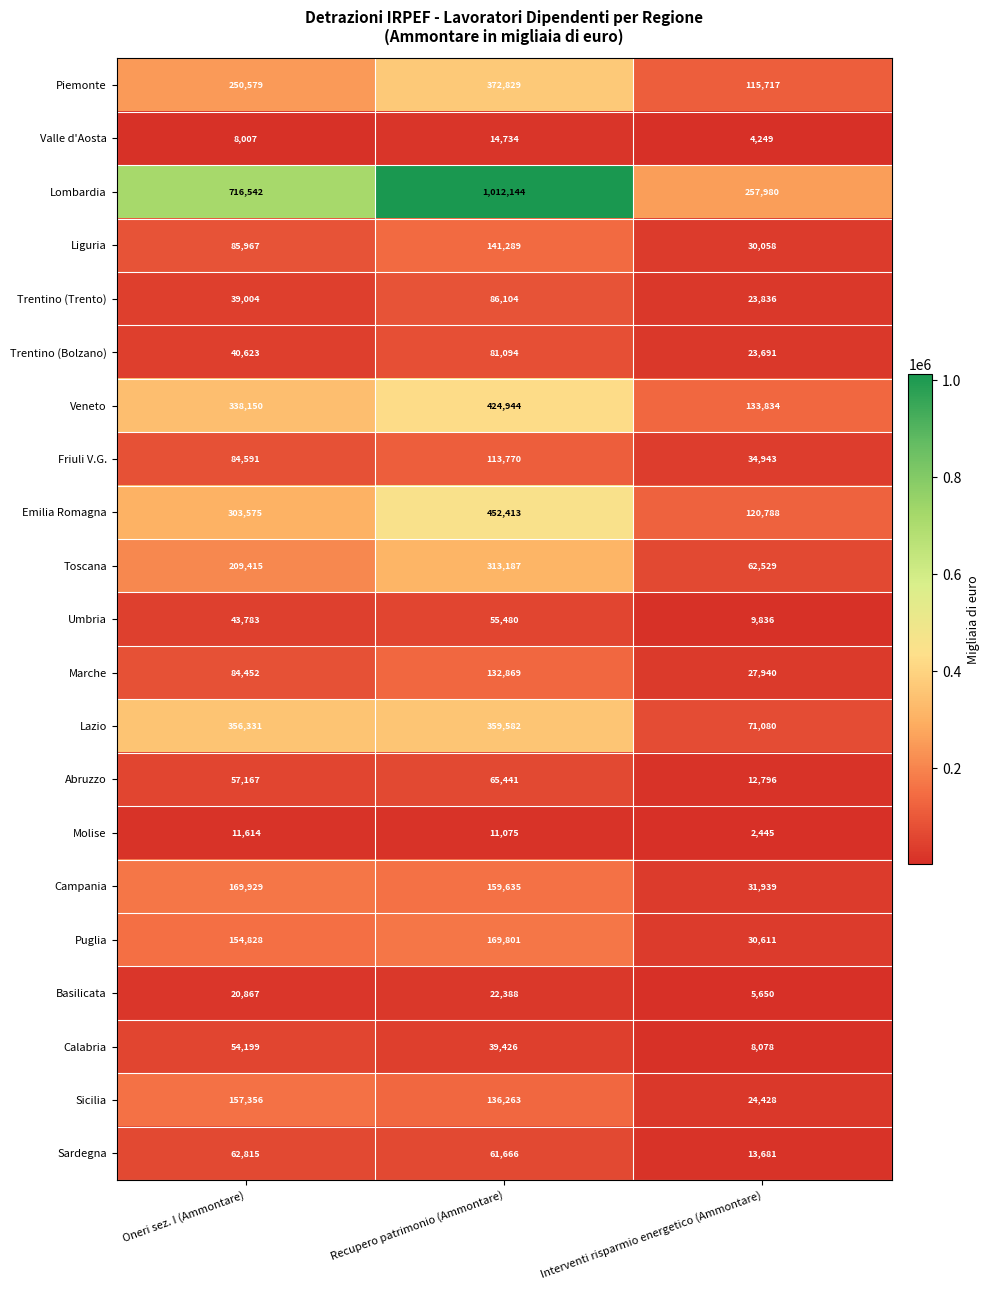

How many series are shown in this chart?

21